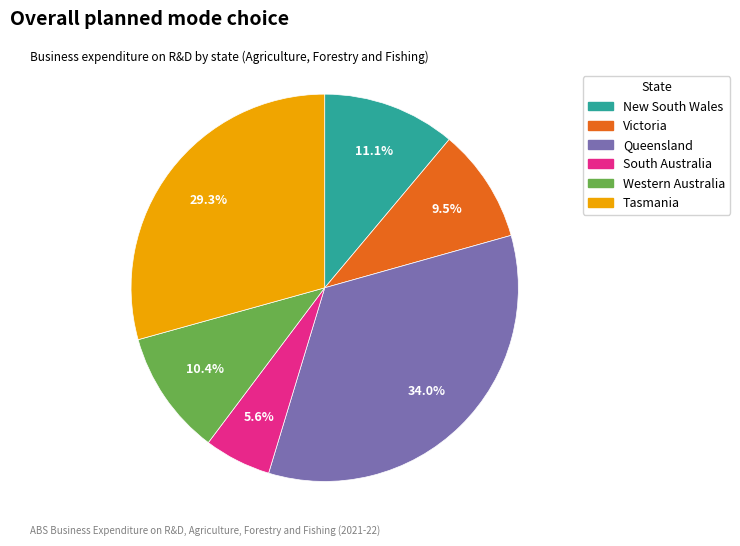

Which has a higher value, South Australia or Western Australia?

Western Australia